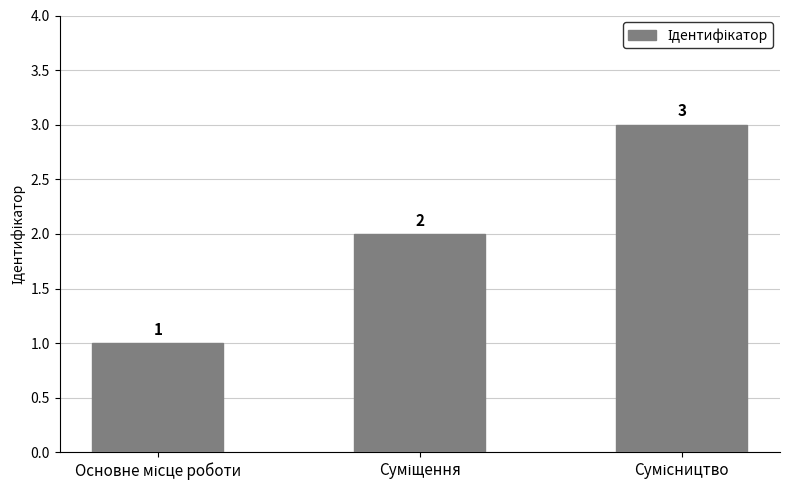

What is the value of the 2nd bar from the left?

2